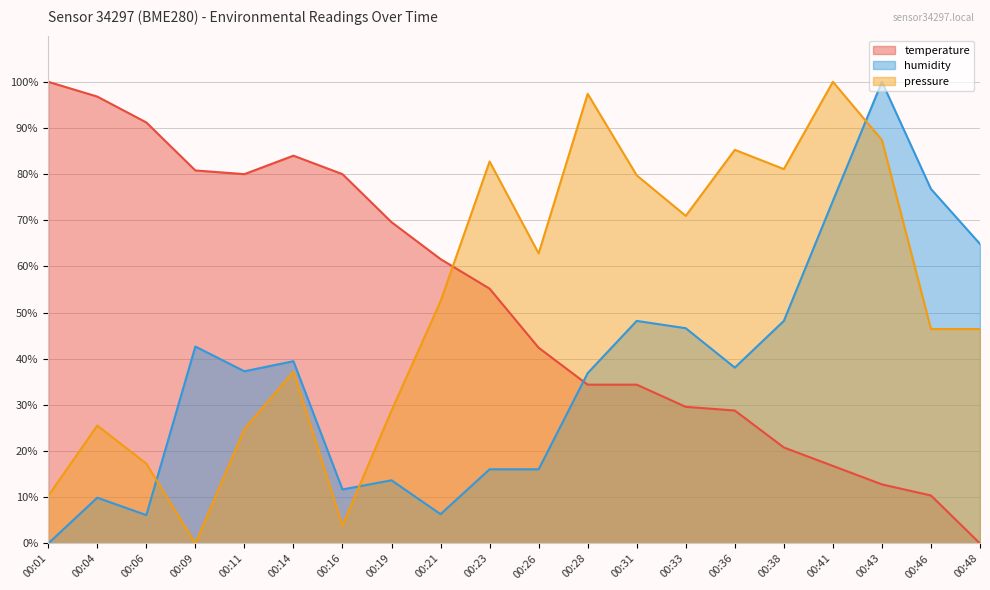

Where is the first local maximum for pressure?

00:04